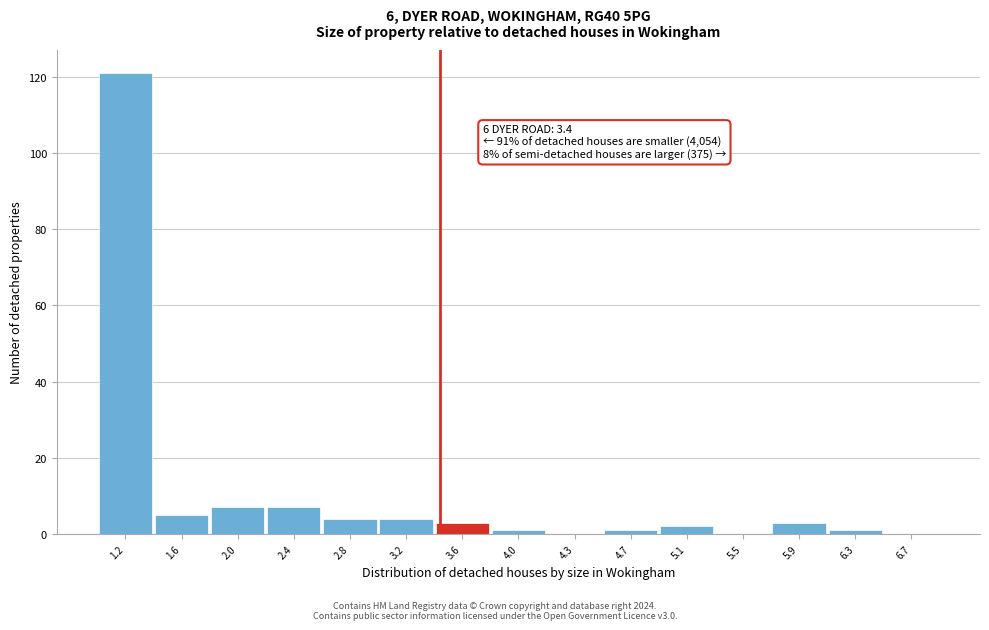

Over which range of the x-axis is the bar tallest?

1.00 to 1.40